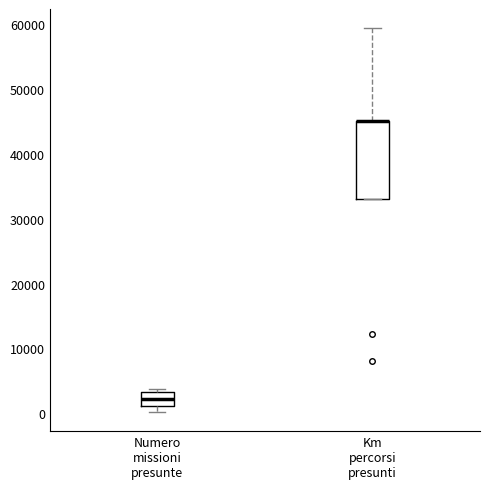

Reading left to right, transcribe this box plot: for each box, give where its median line is, the range the box spans, and where its two whiskers end, as read against the y-axis. The values are not printed on the chart, so give them approximately, as read against the axis.

Numero missioni presunte: median 2000, box 1000 to 3000, whiskers 0 to 4000
Km percorsi presunti: median 45000 (drawn on the box's upper edge), box 33000 to 45000, whiskers 33000 to 59000